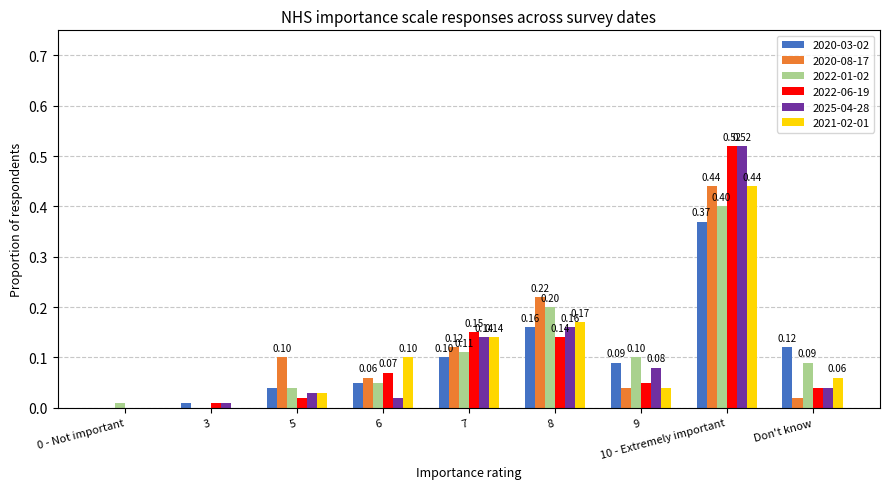

How many values in 2025-04-28 are above zero?

8